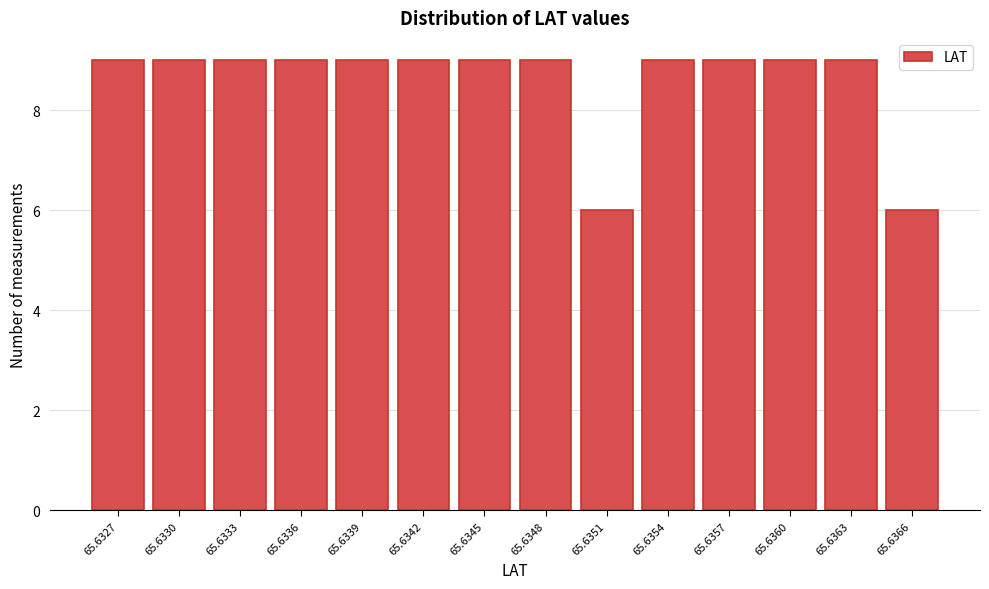

Reading left to right, extract all data points from this chart.

9	9	9	9	9	9	9	9	6	9	9	9	9	6